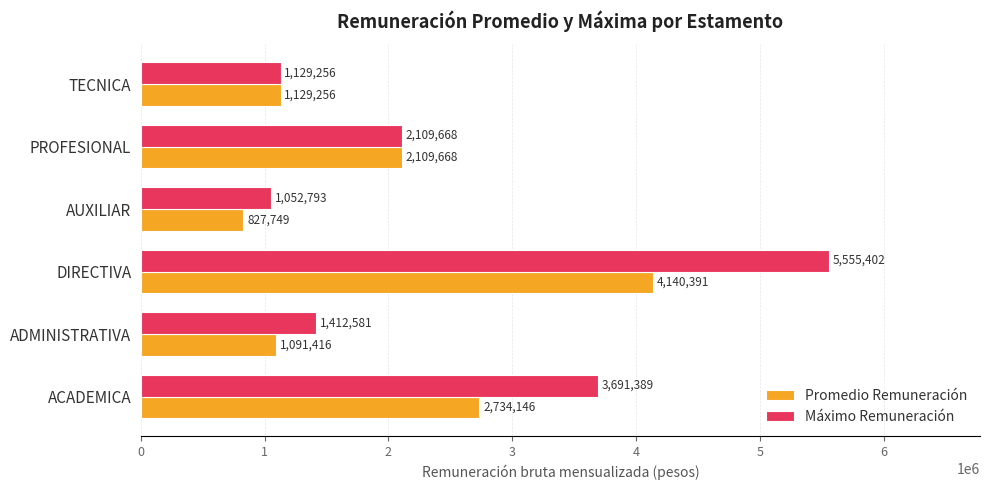

Which series has the largest range (max minus min)?

Máximo Remuneración